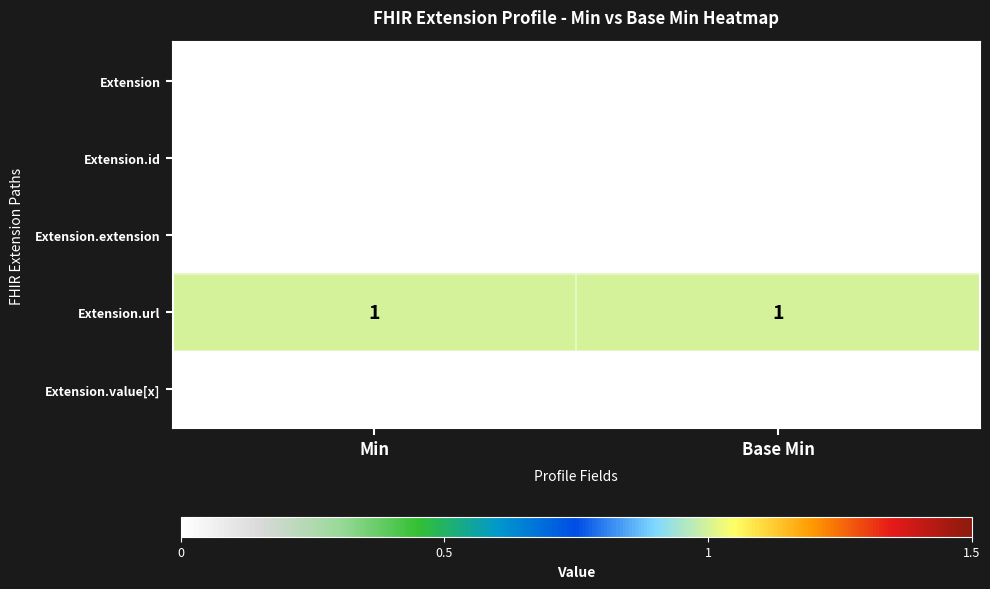

Is the value of Extension.url at Base Min greater than the value of Extension.extension at Min?

Yes